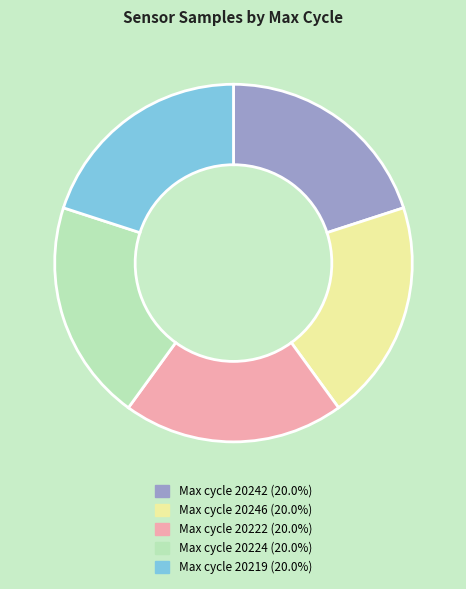

Does Max cycle 20246 (20.0%) account for over 50% of the chart?

No